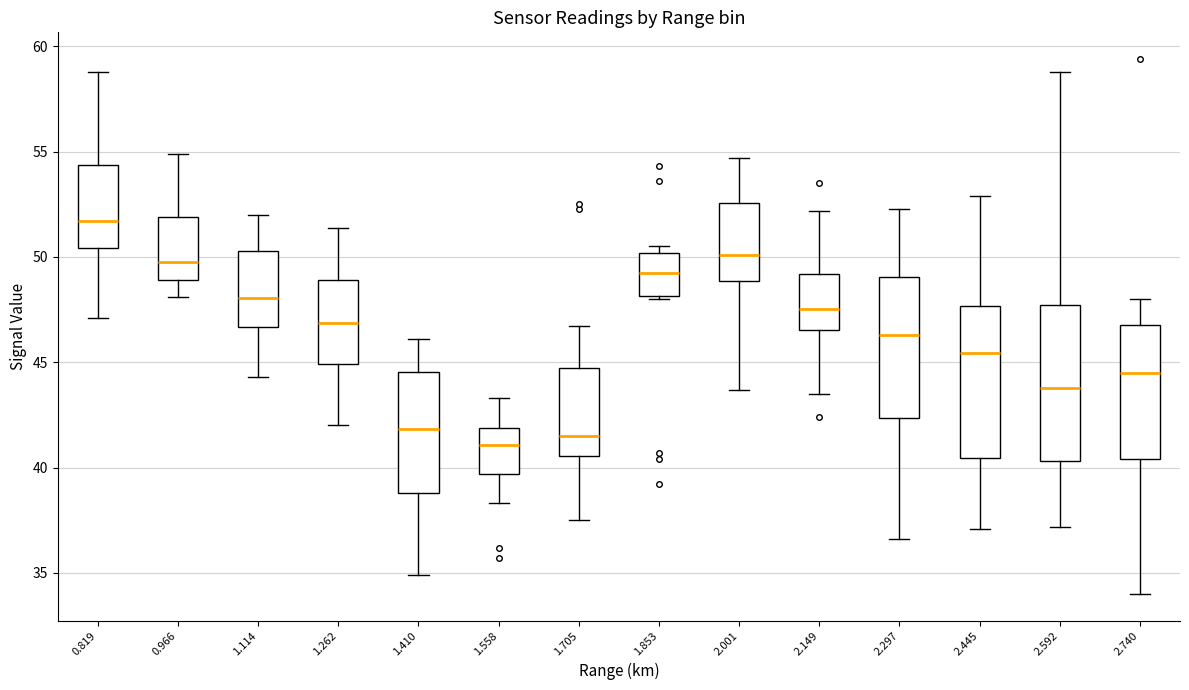

Reading left to right, read every box against the y-axis: the position of its median line, the range the box covers, and the ends of its whiskers. The values are not printed on the chart, so give them approximately, as read against the axis.

0.819: median 51.5, box 50.5 to 54.5, whiskers 47.0 to 59.0
0.966: median 50.0, box 49.0 to 52.0, whiskers 48.0 to 55.0
1.114: median 48.0, box 46.5 to 50.5, whiskers 44.5 to 52.0
1.262: median 47.0, box 45.0 to 49.0, whiskers 42.0 to 51.5
1.410: median 42.0, box 39.0 to 44.5, whiskers 35.0 to 46.0
1.558: median 41.0, box 39.5 to 42.0, whiskers 38.5 to 43.5
1.705: median 41.5, box 40.5 to 44.5, whiskers 37.5 to 46.5
1.853: median 49.5, box 48.0 to 50.0, whiskers 48.0 to 50.5
2.001: median 50.0, box 49.0 to 52.5, whiskers 43.5 to 54.5
2.149: median 47.5, box 46.5 to 49.0, whiskers 43.5 to 52.0
2.297: median 46.5, box 42.5 to 49.0, whiskers 36.5 to 52.5
2.445: median 45.5, box 40.5 to 47.5, whiskers 37.0 to 53.0
2.592: median 44.0, box 40.5 to 47.5, whiskers 37.0 to 59.0
2.740: median 44.5, box 40.5 to 47.0, whiskers 34.0 to 48.0